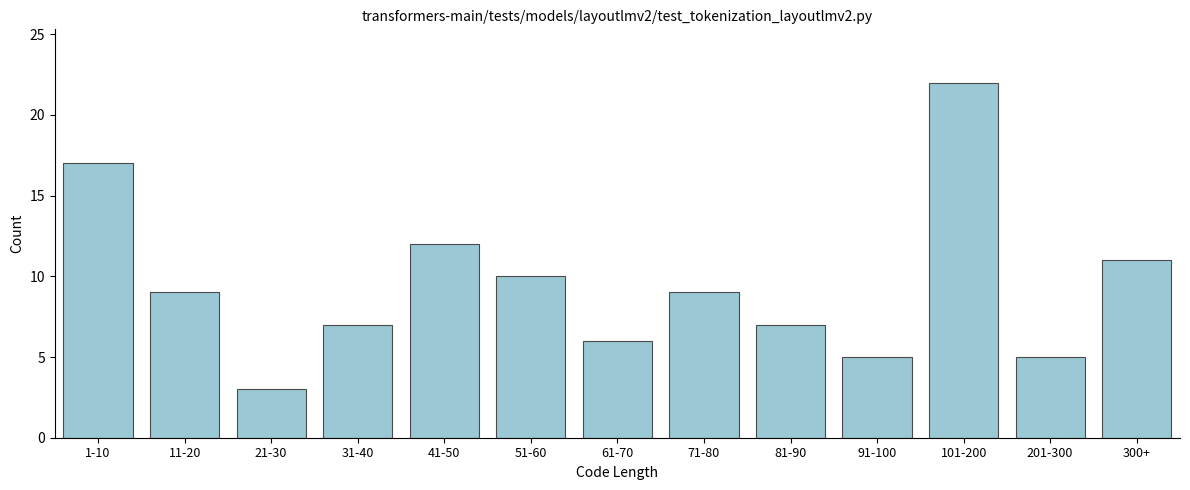

Reading left to right, list all the values displayed in this chart.

17	9	3	7	12	10	6	9	7	5	22	5	11